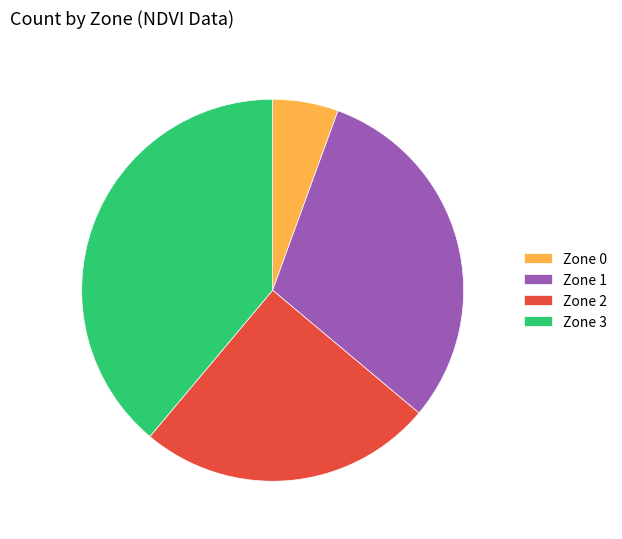

Does Zone 0 represent more than half of the total?

No